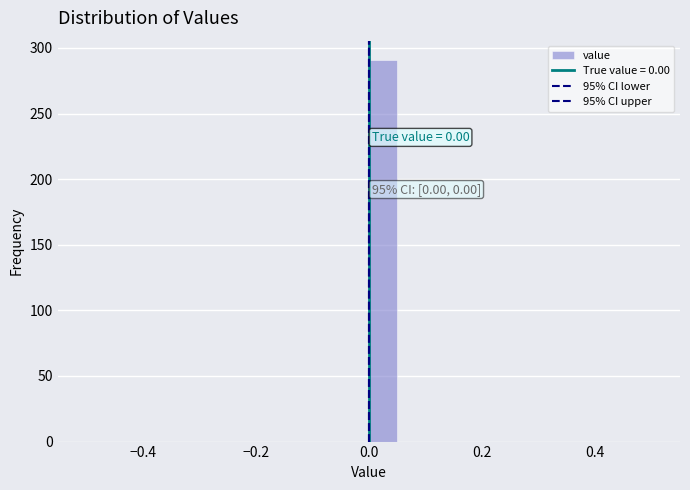

Around what value on the x-axis is the tallest bar? Give the approximate position of its centre, as read against the axis.

0.02